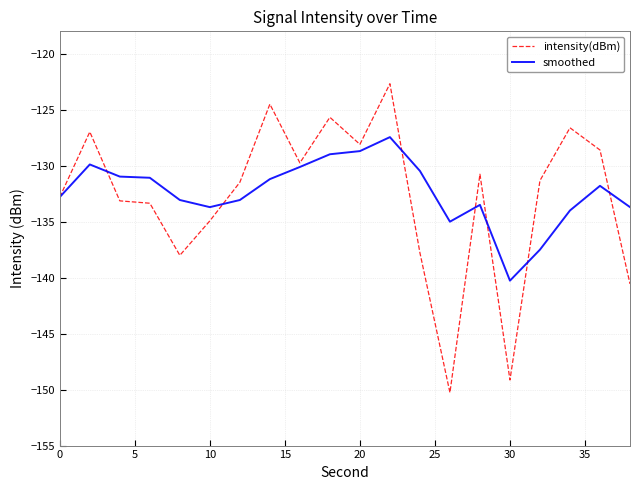

Does the chart have visible grid lines?

Yes